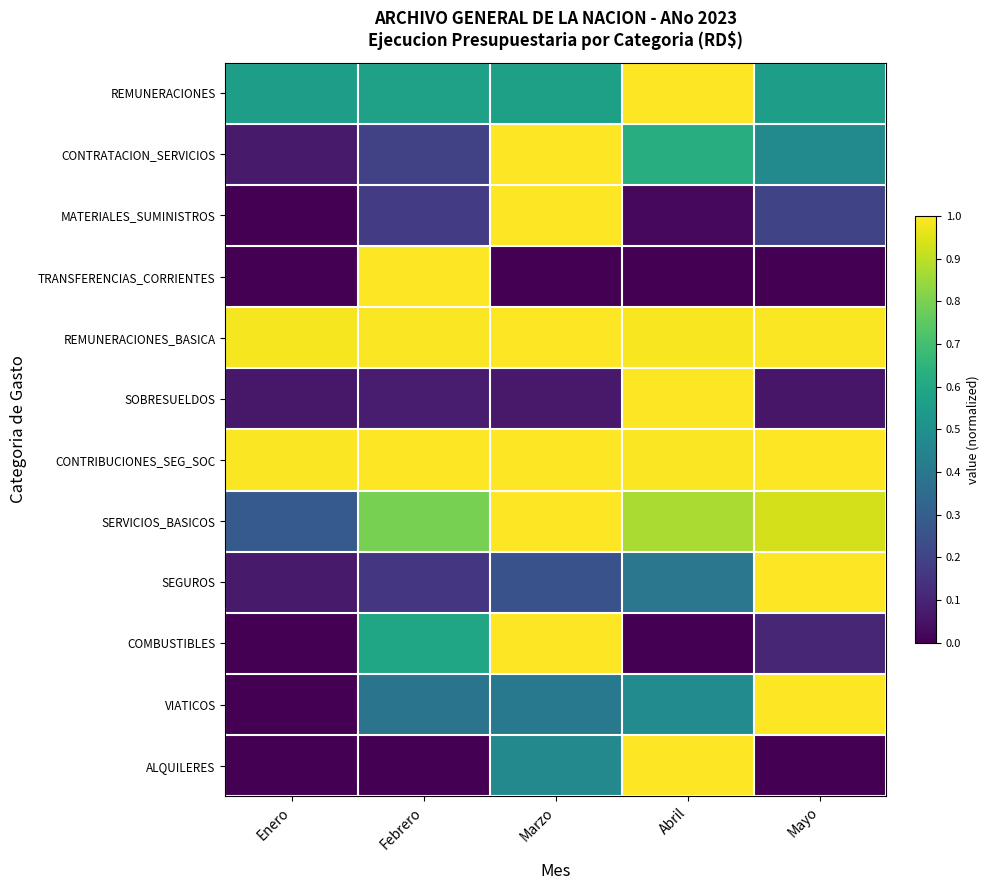

Which category has the highest value across all series?

Abril